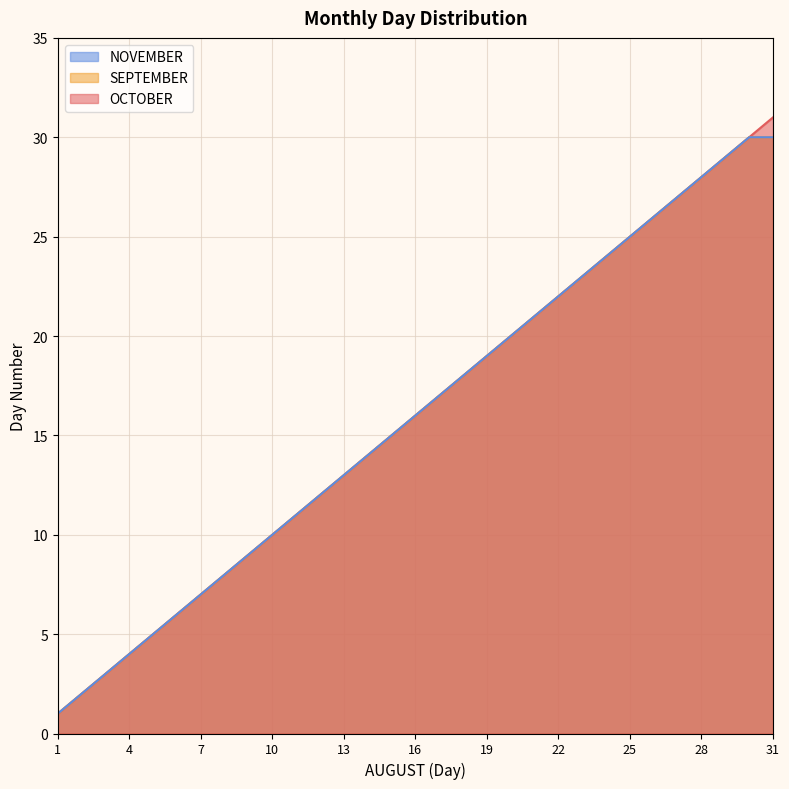

True or false: SEPTEMBER and NOVEMBER intersect in this chart.

False